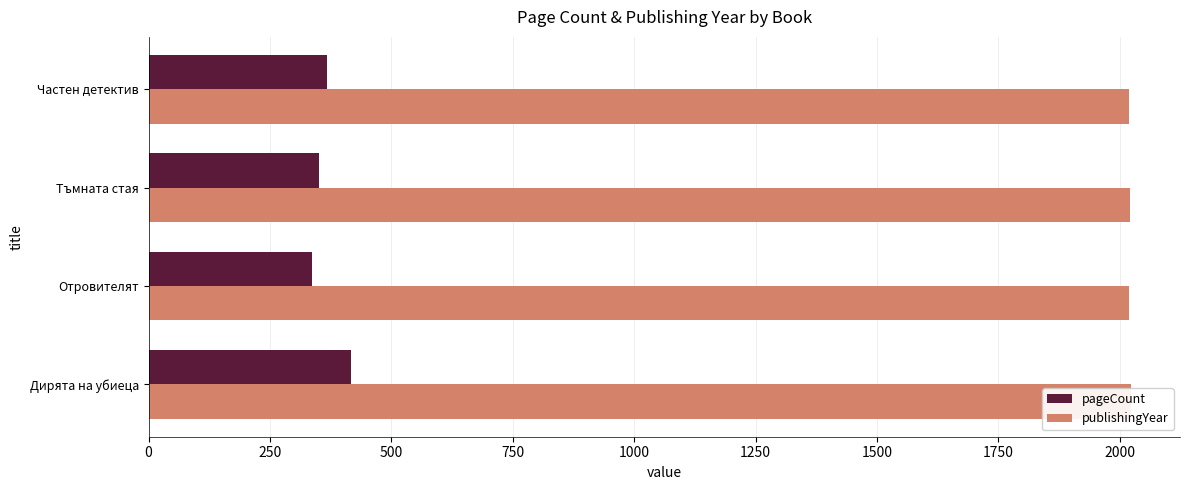

Are the bars grouped side by side (vs. stacked)?

Yes